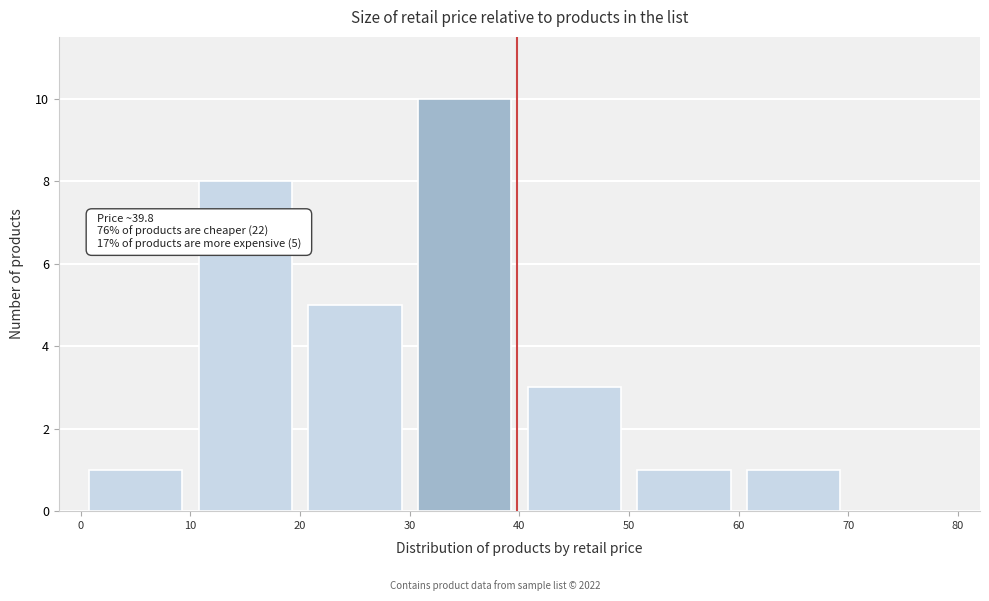

Over which range of the x-axis is the bar tallest?

30 to 40